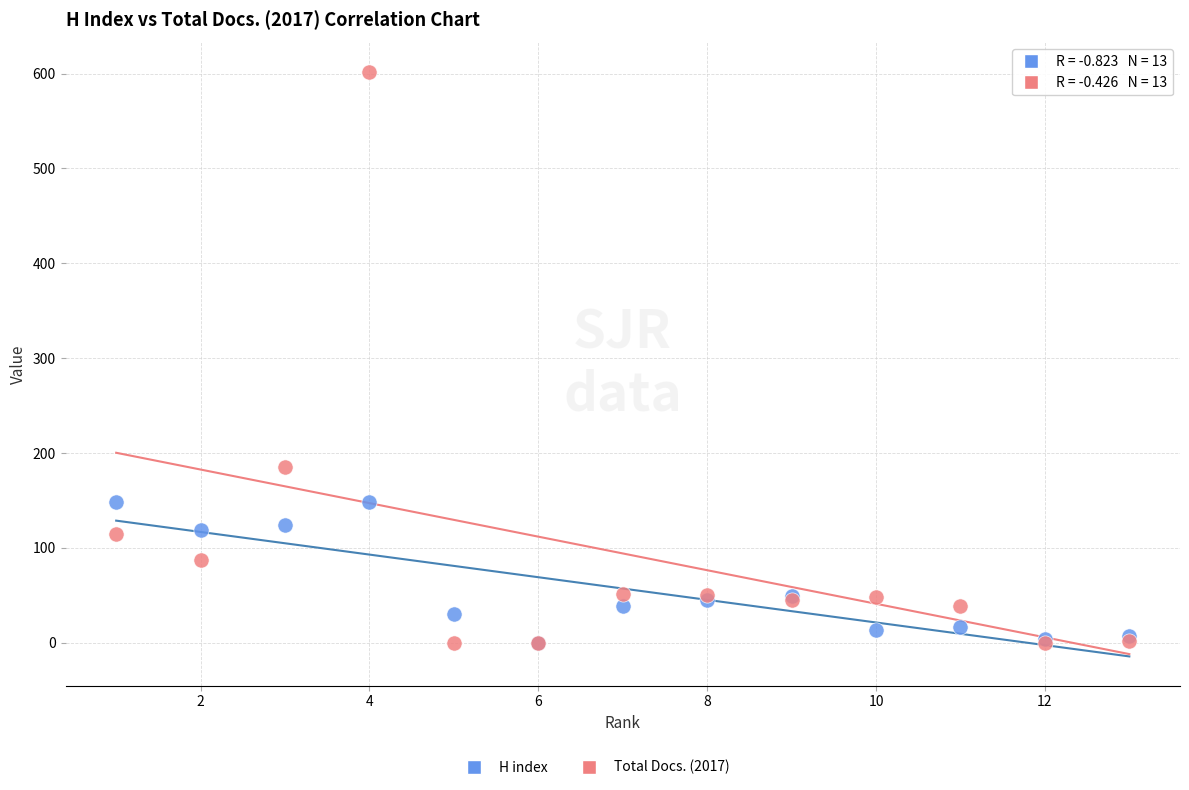

In the Total Docs. (2017) series, what Y value is closest to 301?

185